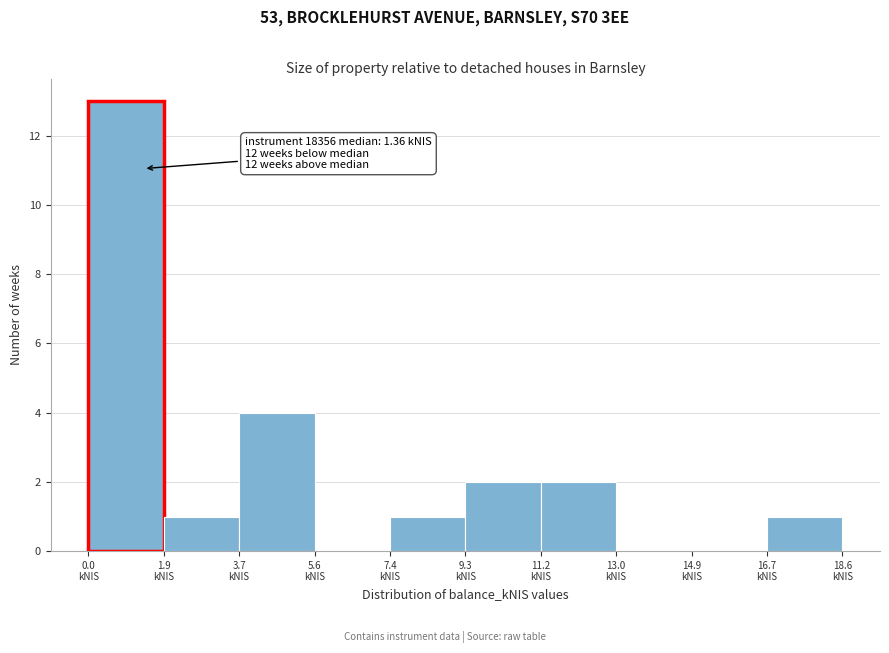

Over which range of the x-axis is the bar tallest?

0.0 to 1.8